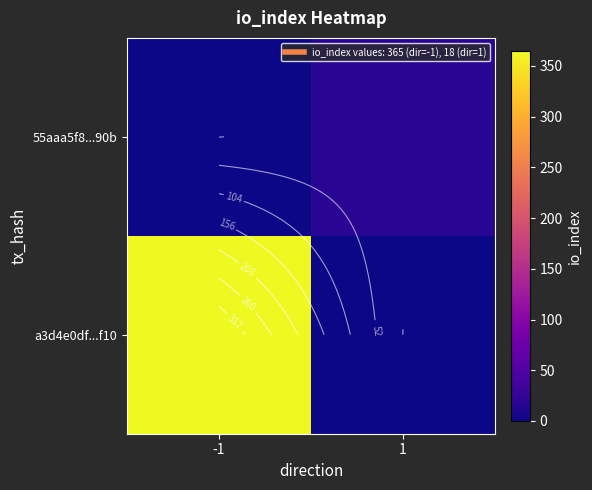

Rank the series by their average value, from lowest to highest.

55aaa5f8...90b, a3d4e0df...f10